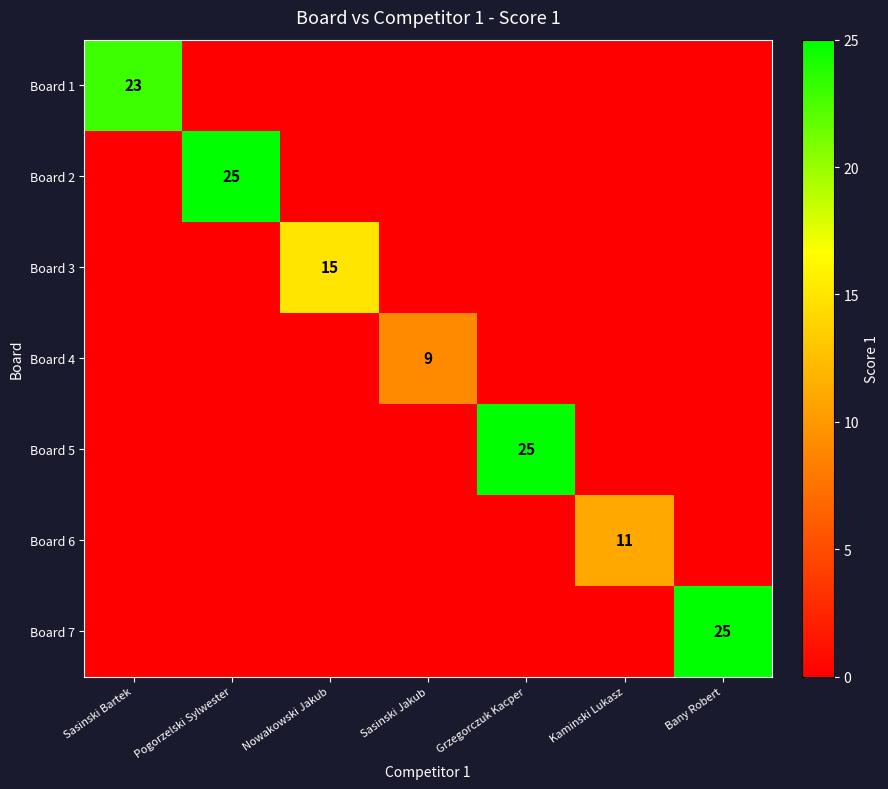

Is the value of Board 3 at Grzegorczuk Kacper greater than the value of Board 5 at Grzegorczuk Kacper?

No